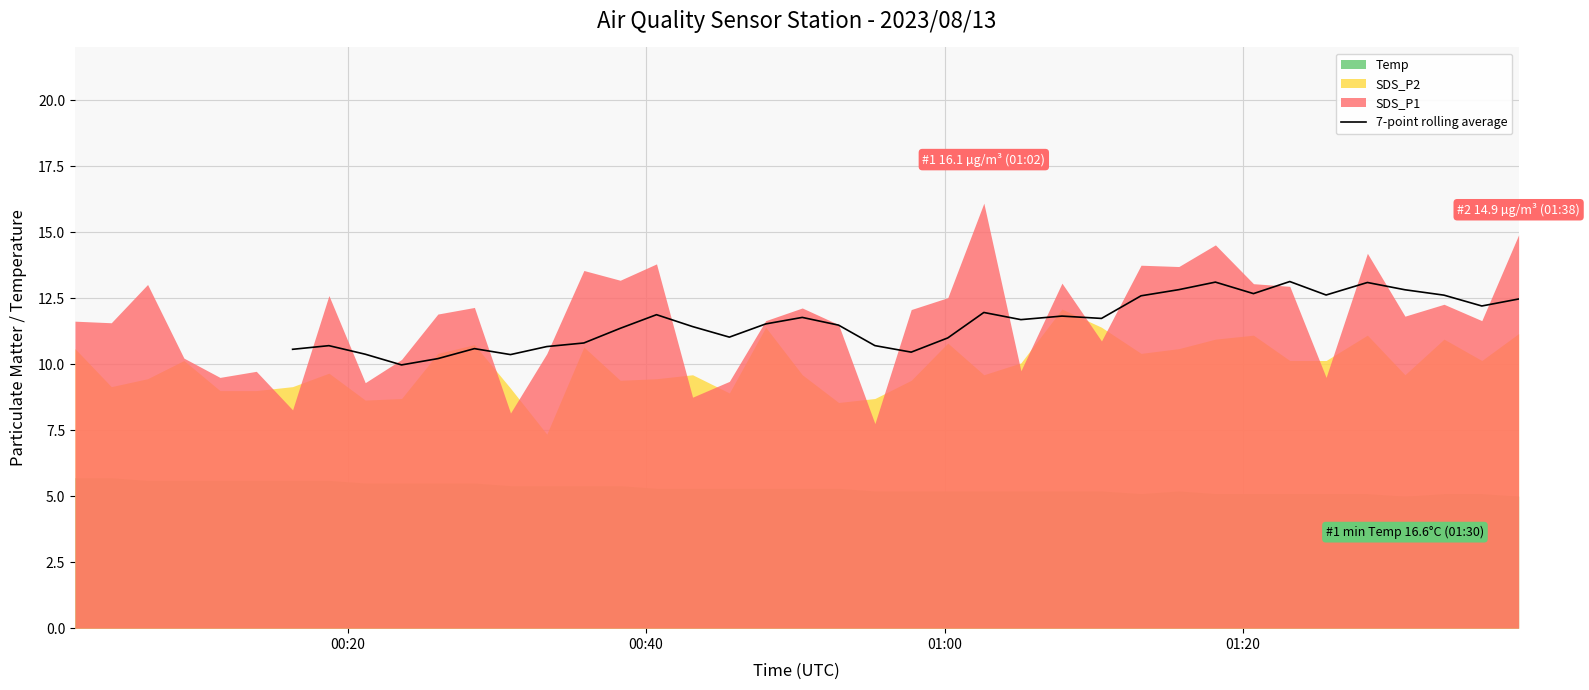

How many interior local valleys (lower than both neighbors) does the data have?

9